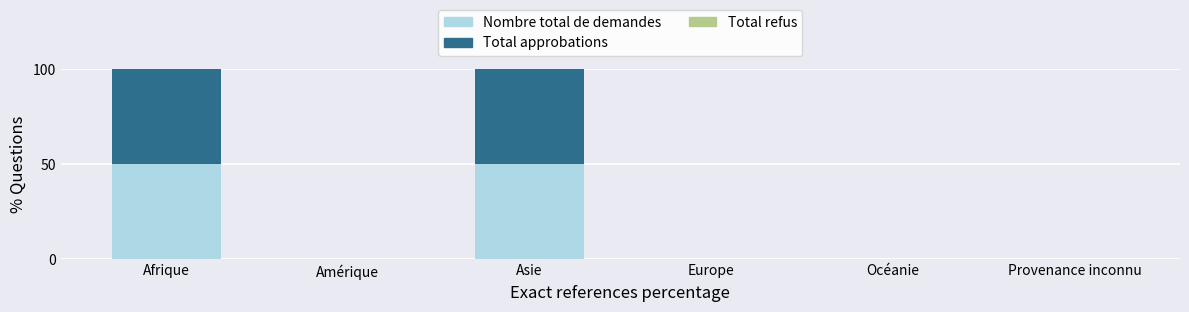

The value of Nombre total de demandes at Amérique is 17. True or false?

False